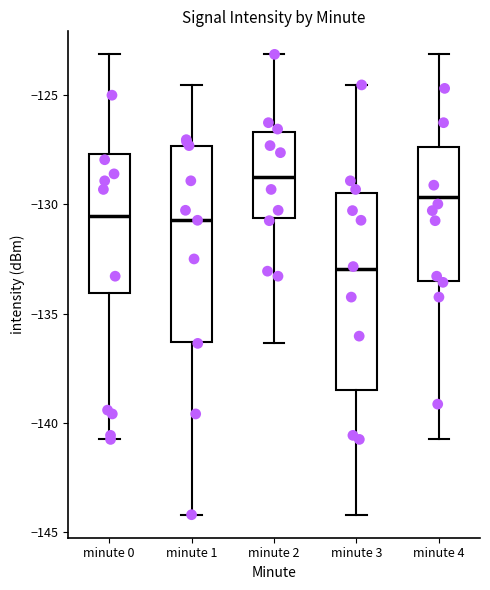

Reading left to right, read every box against the y-axis: the position of its median line, the range the box covers, and the ends of its whiskers. The values are not printed on the chart, so give them approximately, as read against the axis.

minute 0: median -130.5, box -134.0 to -127.5, whiskers -140.5 to -123.0
minute 1: median -130.5, box -136.5 to -127.5, whiskers -144.0 to -124.5
minute 2: median -129.0, box -130.5 to -126.5, whiskers -136.5 to -123.0
minute 3: median -133.0, box -138.5 to -129.5, whiskers -144.0 to -124.5
minute 4: median -129.5, box -133.5 to -127.5, whiskers -140.5 to -123.0